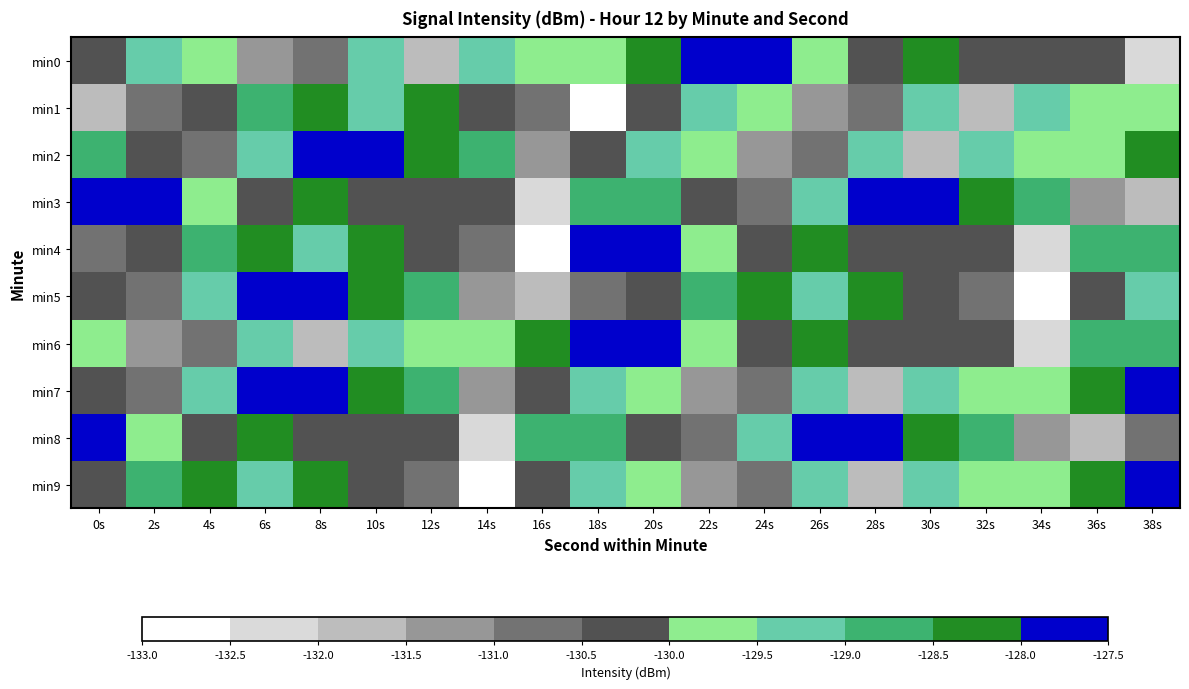

What is the difference between the highest and lowest values at 24s?

3.6